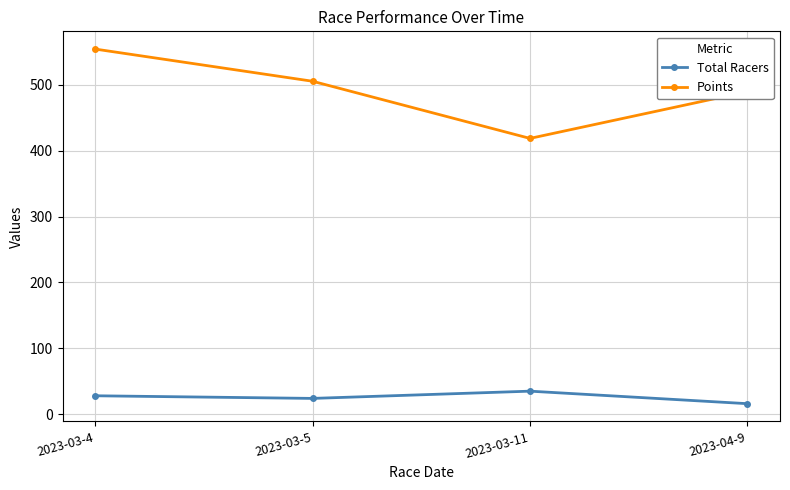

What is the maximum value shown in the chart?

554.4